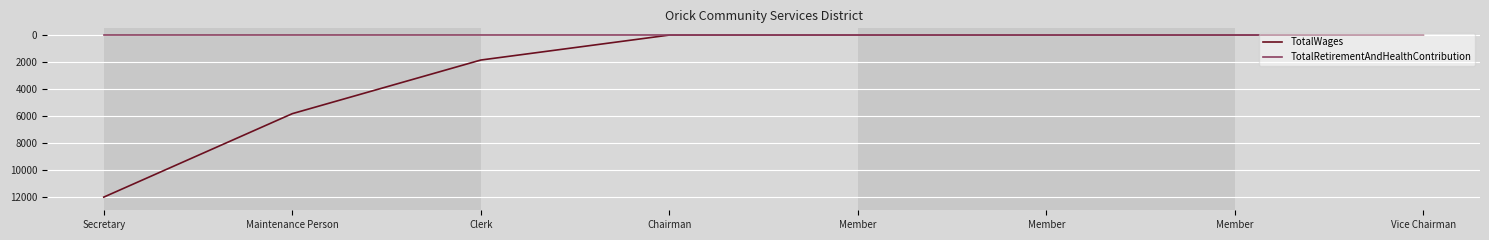

What are all the series names shown in the legend?

TotalWages, TotalRetirementAndHealthContribution